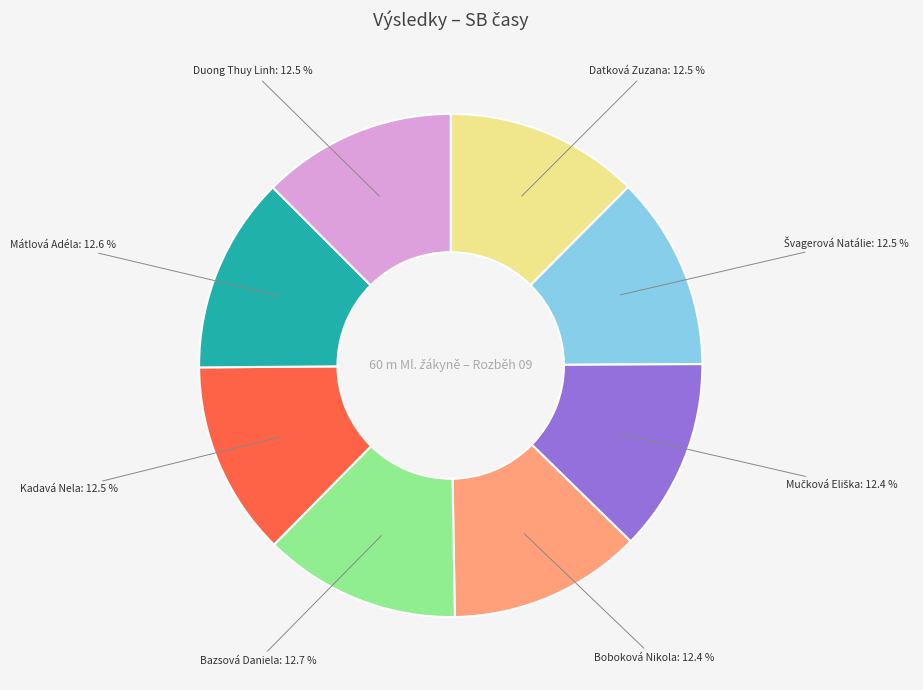

What portion of the pie excludes Duong Thuy Linh?

87.5%